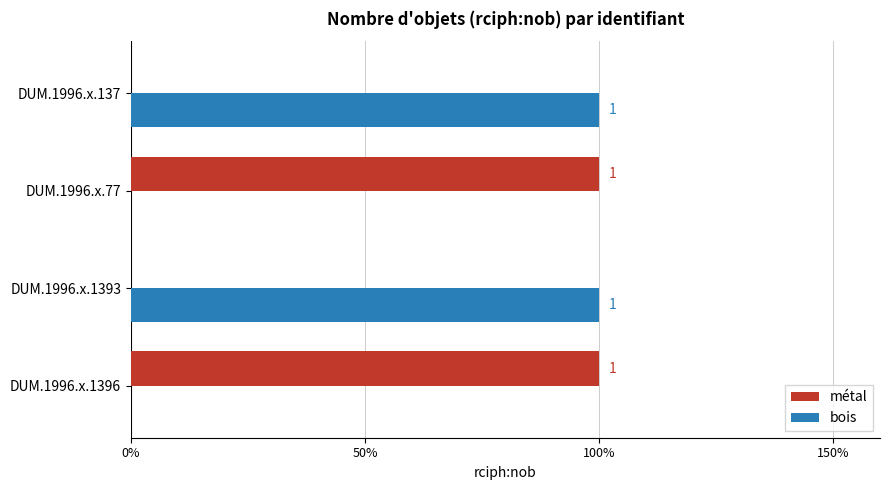

What are all the series names shown in the legend?

métal, bois